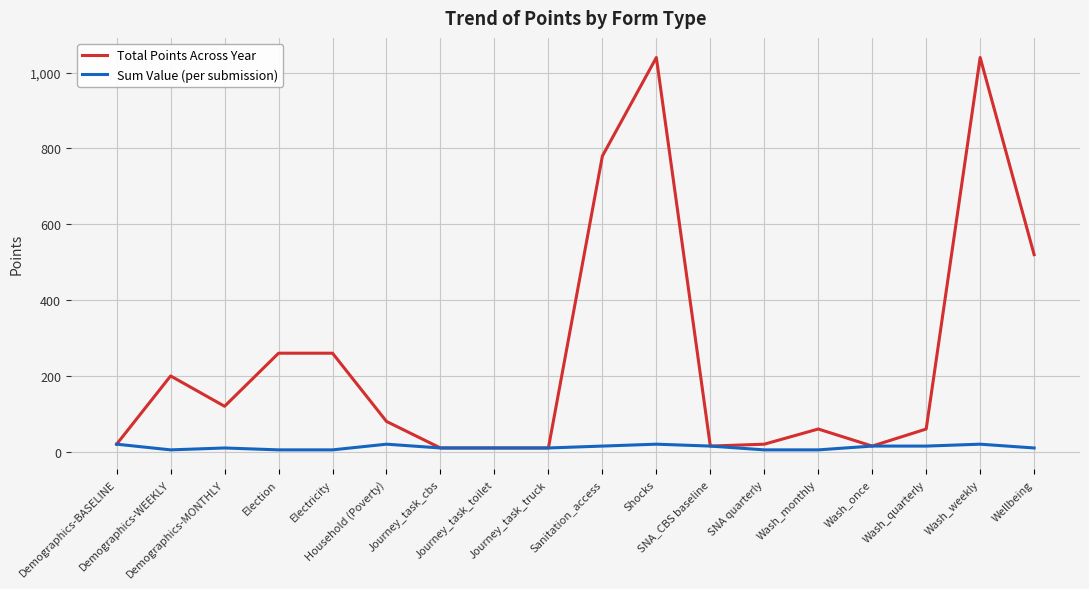

Where is the first local minimum for Total Points Across Year?

Demographics-MONTHLY